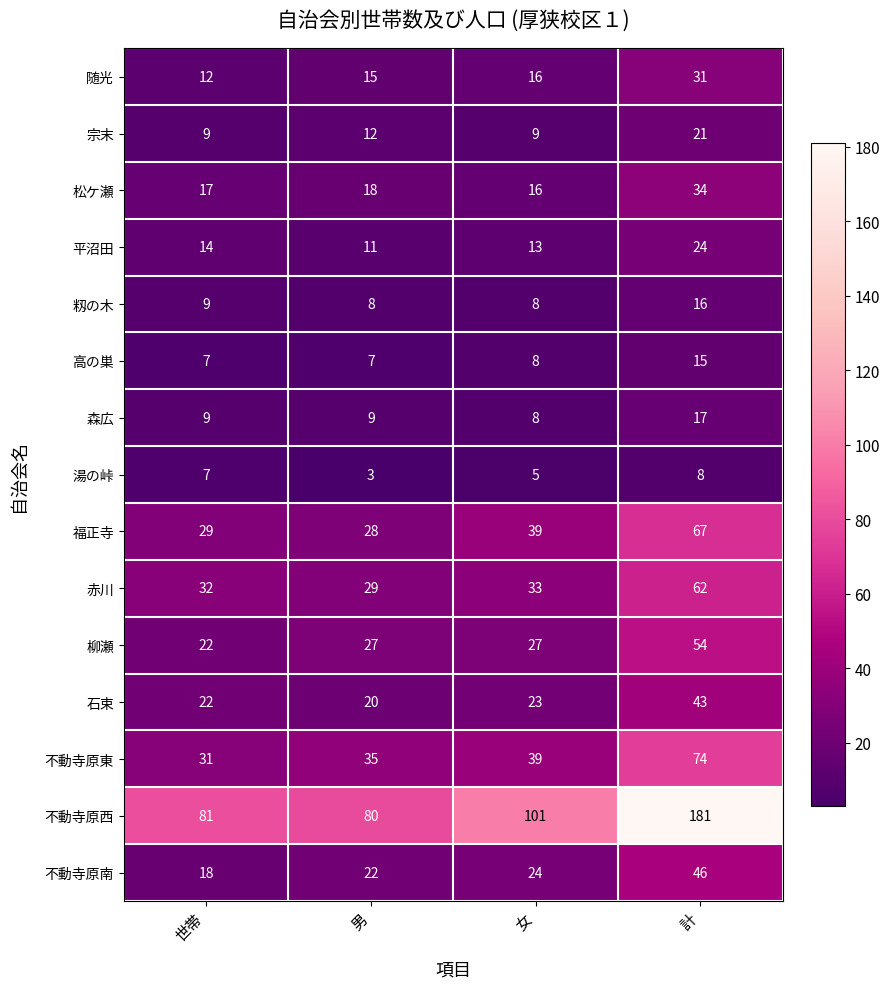

What is the sum of the 随光 values at 女 and 男?

31